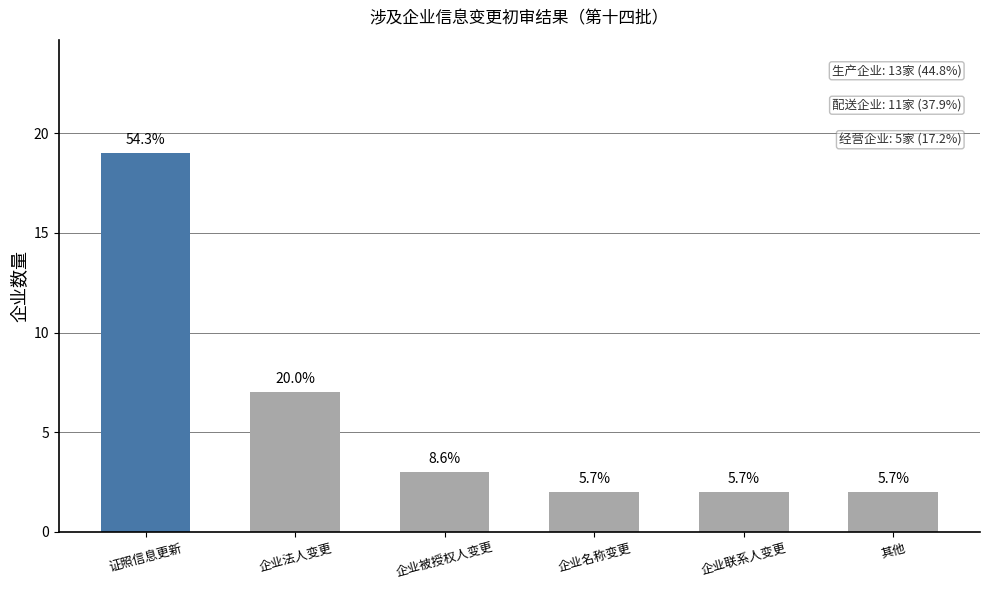

What is the label of the 3rd bar from the right?

企业名称变更